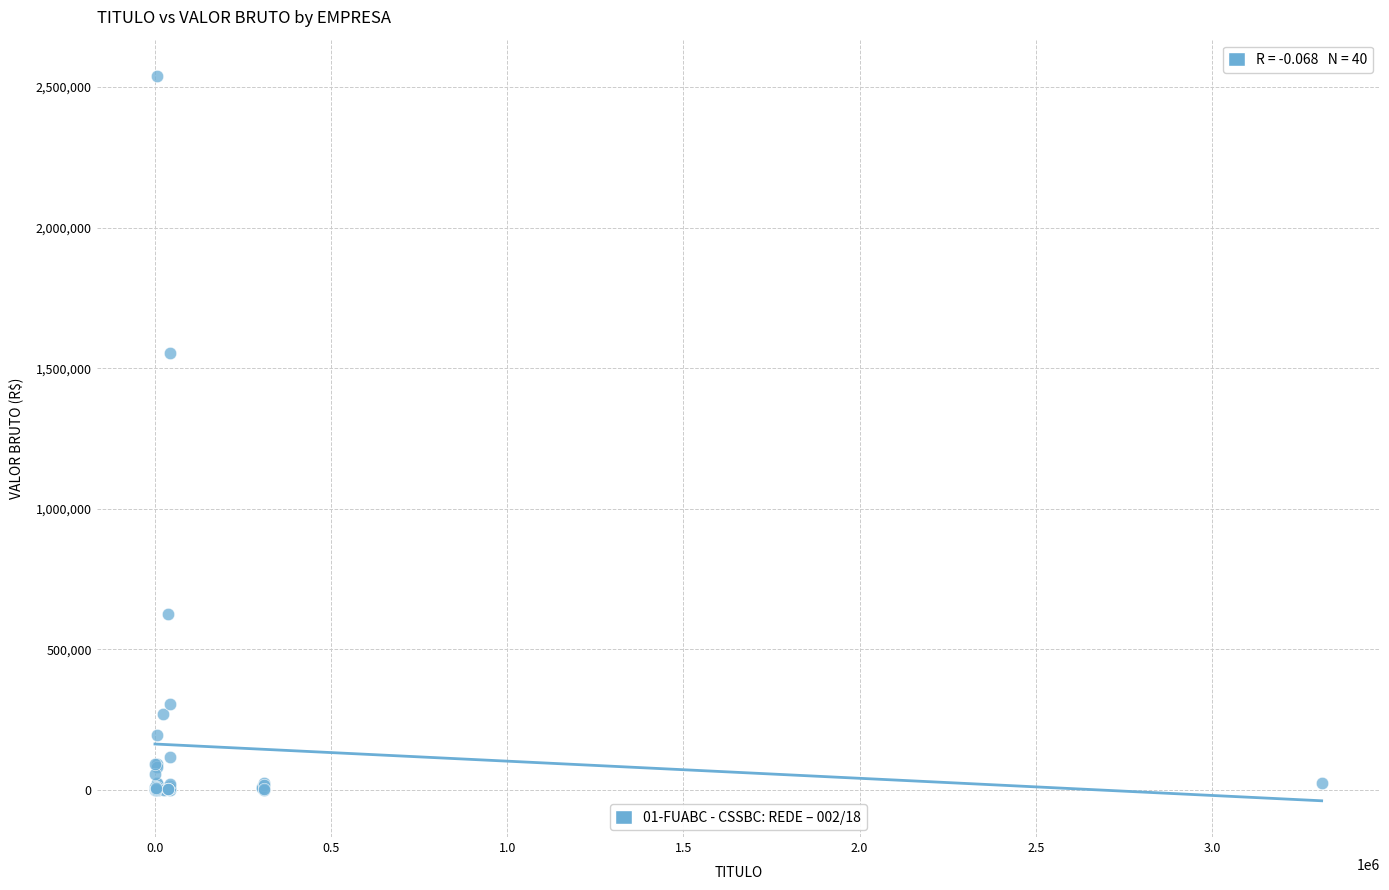

What Y value in the scatter plot is closest to 1269943?

1554924.6